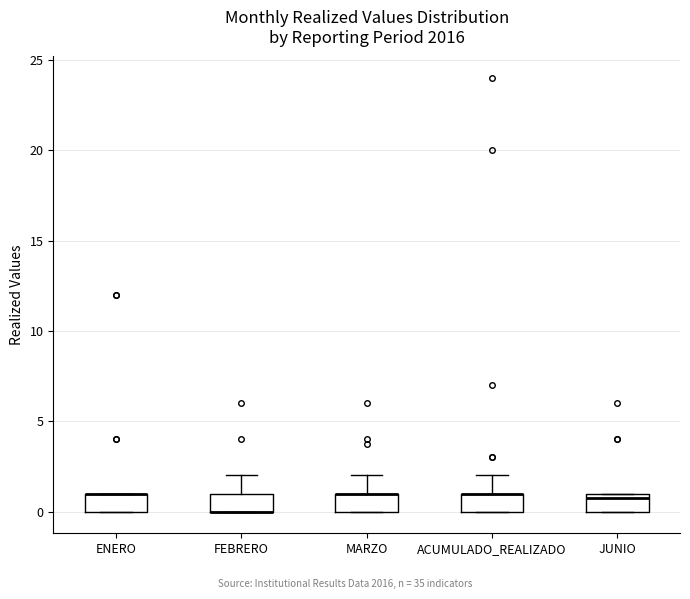

Where does the upper whisker of the box for MARZO end on the y-axis? The values are not printed on the chart, so give them approximately, as read against the axis.

2